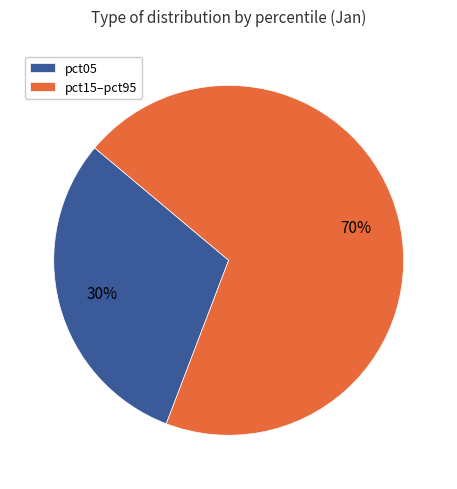

To the nearest percent, what is the combined percentage of pct15–pct95 and pct05?

100%